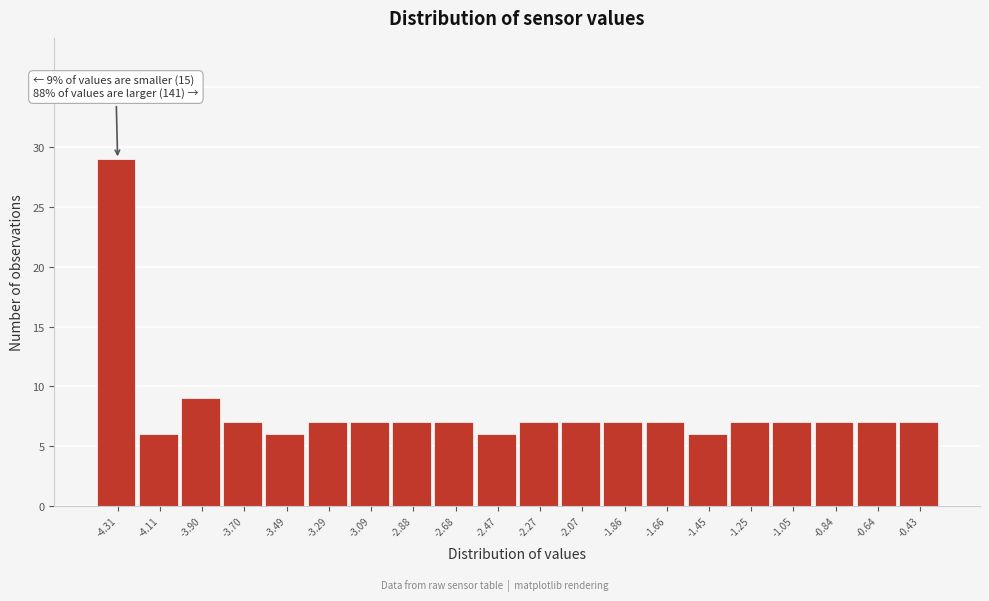

Reading left to right, what are all the values shown in this chart?

-4.31=29	-4.11=6	-3.90=9	-3.70=7	-3.49=6	-3.29=7	-3.09=7	-2.88=7	-2.68=7	-2.47=6	-2.27=7	-2.07=7	-1.86=7	-1.66=7	-1.45=6	-1.25=7	-1.05=7	-0.84=7	-0.64=7	-0.43=7